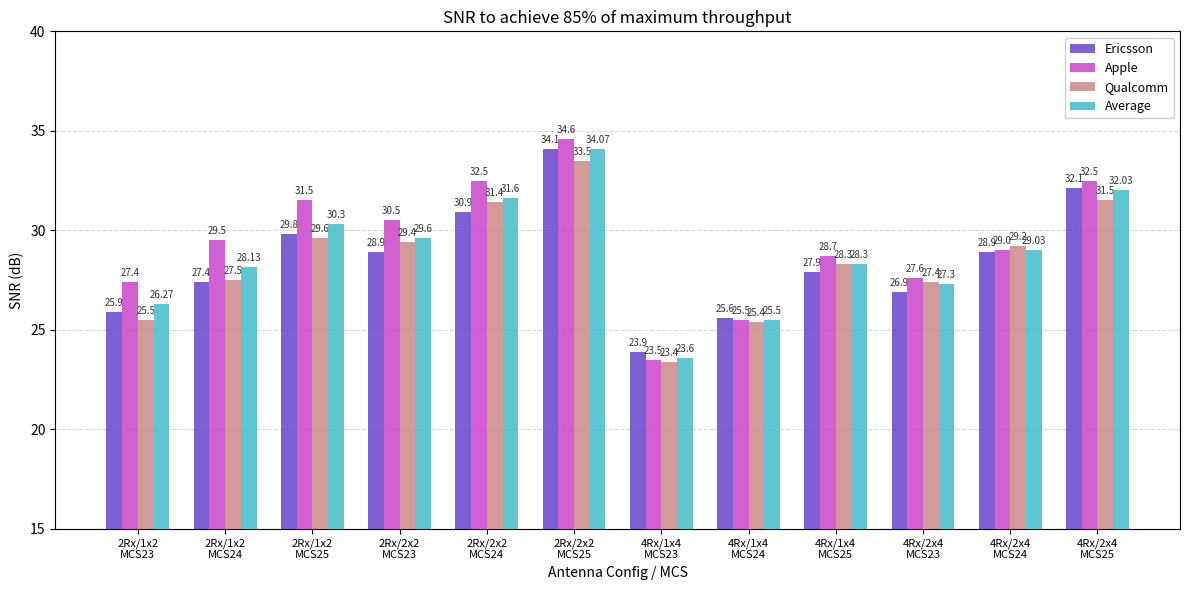

Reading left to right, list all the values displayed in this chart.

Ericsson: 25.9	27.4	29.8	28.9	30.9	34.1	23.9	25.6	27.9	26.9	28.9	32.1
Apple: 27.4	29.5	31.5	30.5	32.5	34.6	23.5	25.5	28.7	27.6	29.0	32.5
Qualcomm: 25.5	27.5	29.6	29.4	31.4	33.5	23.4	25.4	28.3	27.4	29.2	31.5
Average: 26.3	28.1	30.3	29.6	31.6	34.1	23.6	25.5	28.3	27.3	29.0	32.0